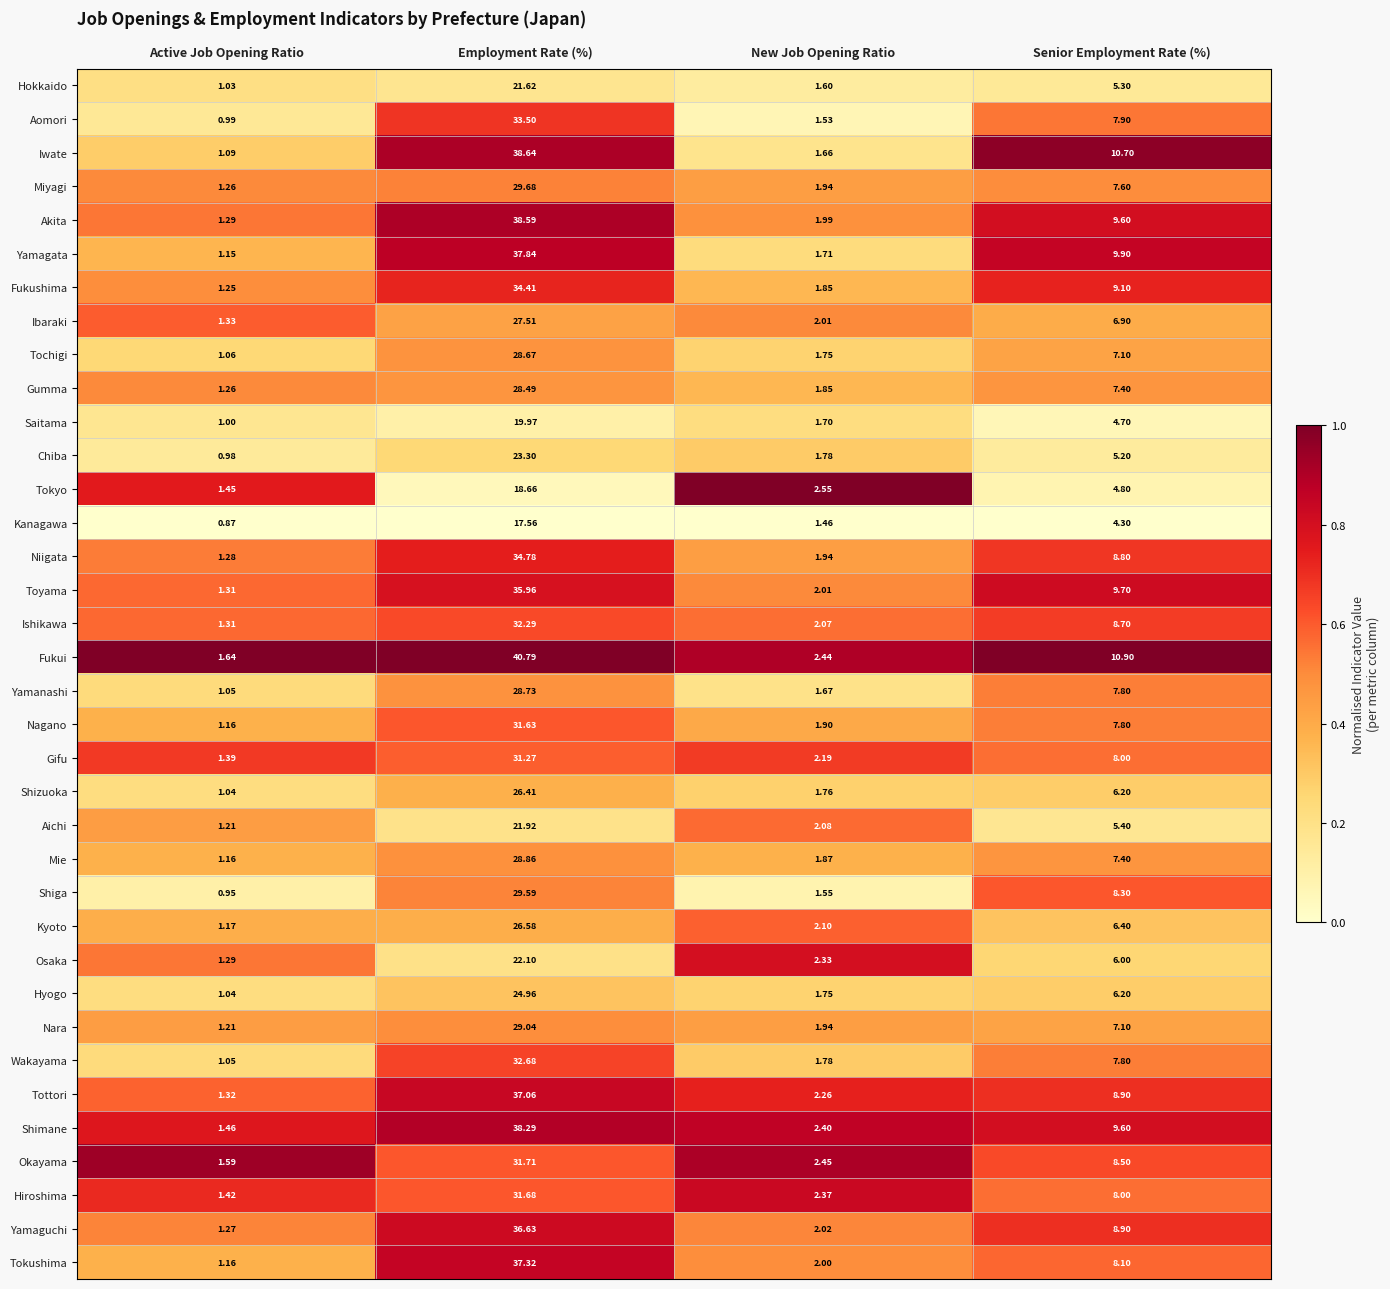

Which series changed the most between Employment Rate (%) and New Job Opening Ratio?

Fukui